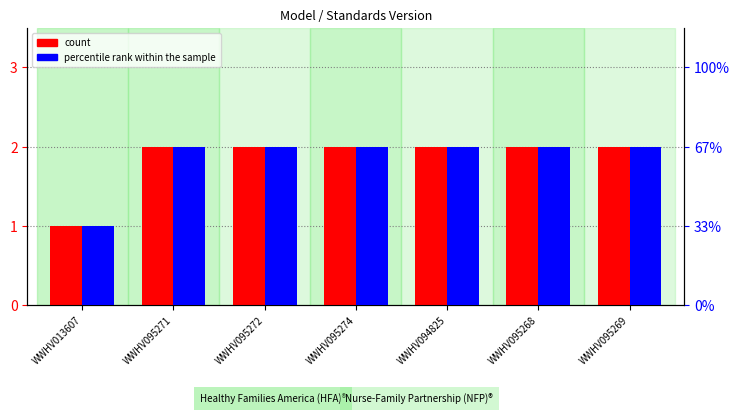

Reading left to right, extract all data points from this chart.

count: WWHV013607=1	WWHV095271=2	WWHV095272=2	WWHV095274=2	WWHV094825=2	WWHV095268=2	WWHV095269=2
percentile rank within the sample: WWHV013607=1	WWHV095271=2	WWHV095272=2	WWHV095274=2	WWHV094825=2	WWHV095268=2	WWHV095269=2